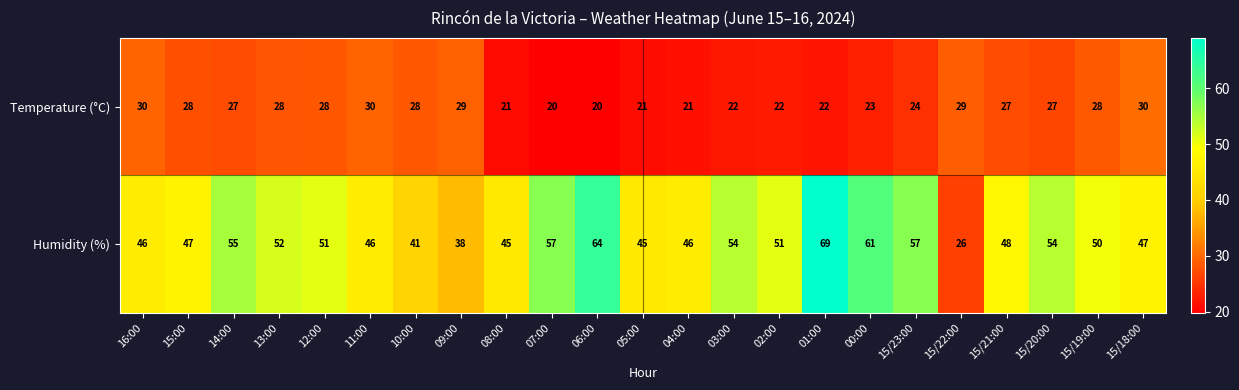

Count the Temperature (°C) values in the range 22 to 28.

13